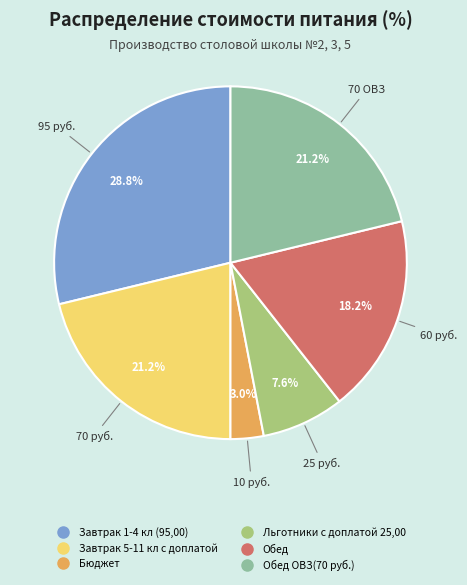

How many slices are in this pie chart?

6